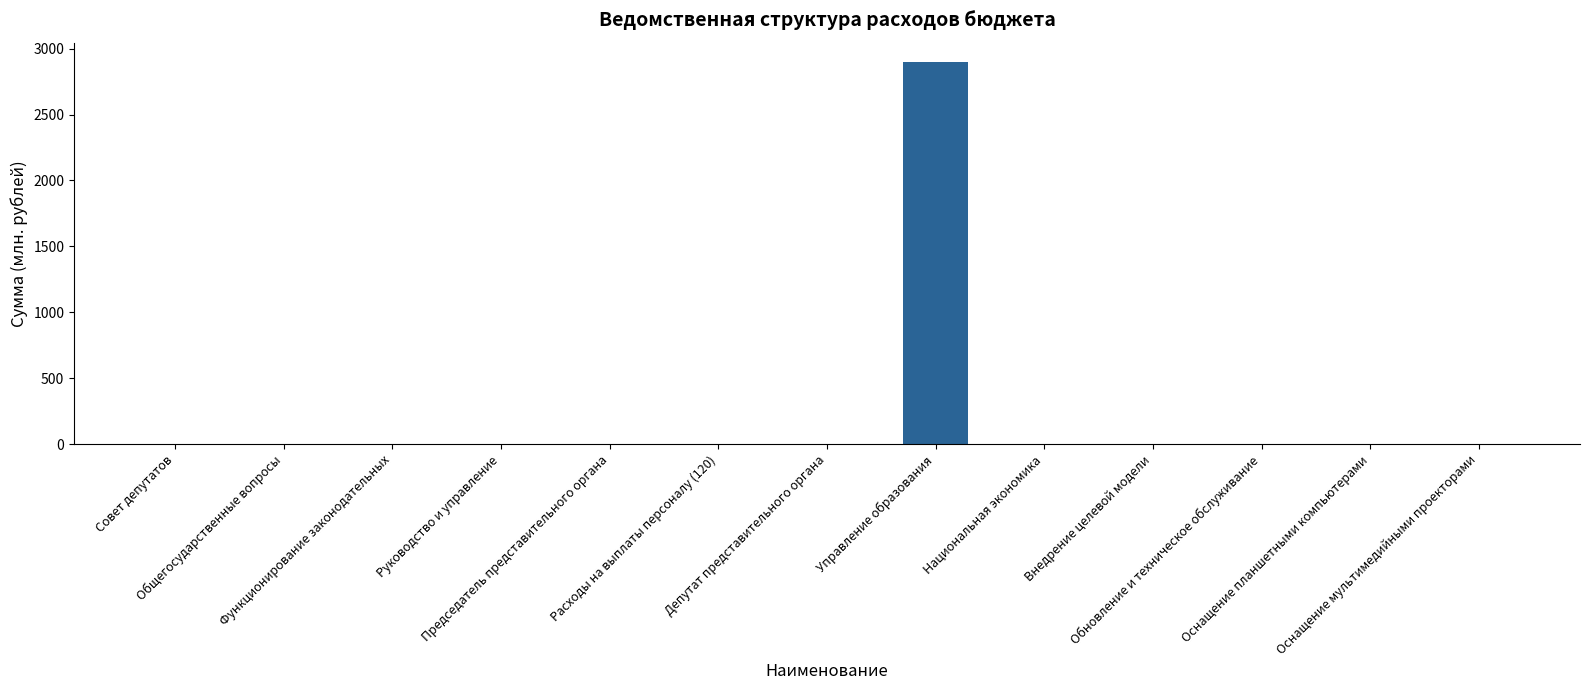

What is the sum of all values?

2920.6